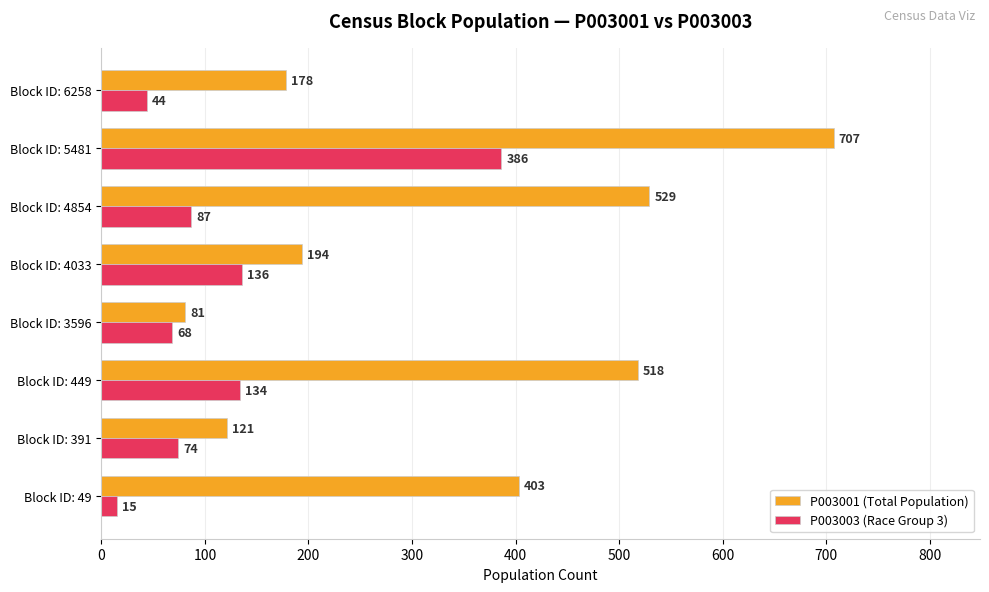

How many data points in P003001 (Total Population) are less than 403?

4